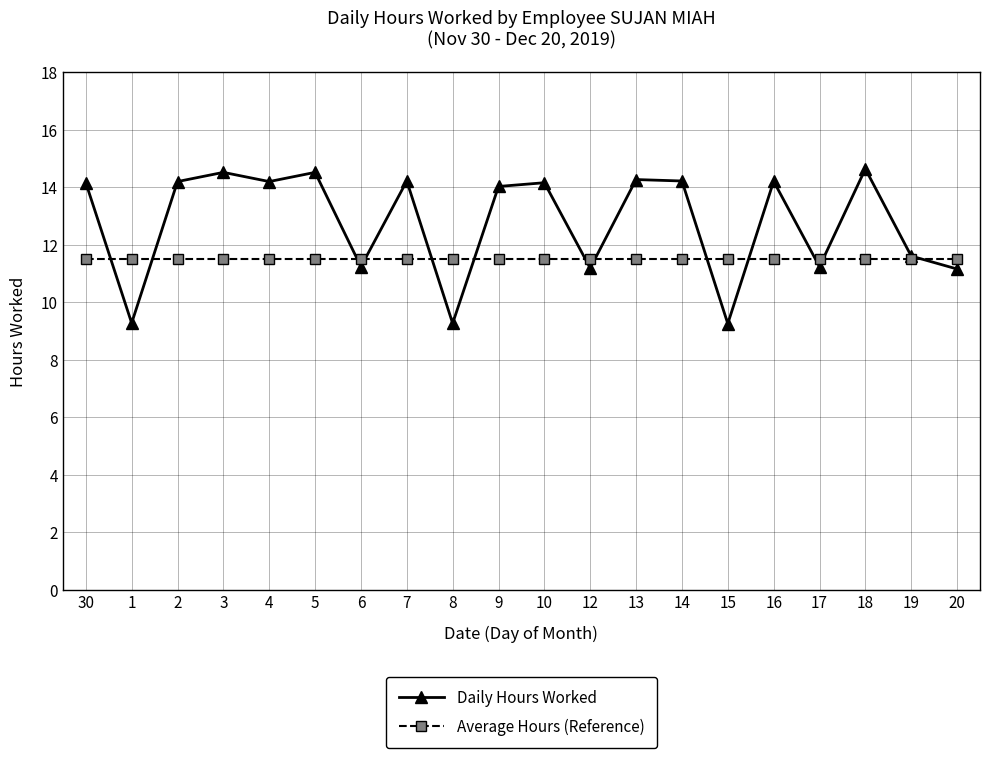

Between 5 and 17, which series saw the biggest shift?

Daily Hours Worked